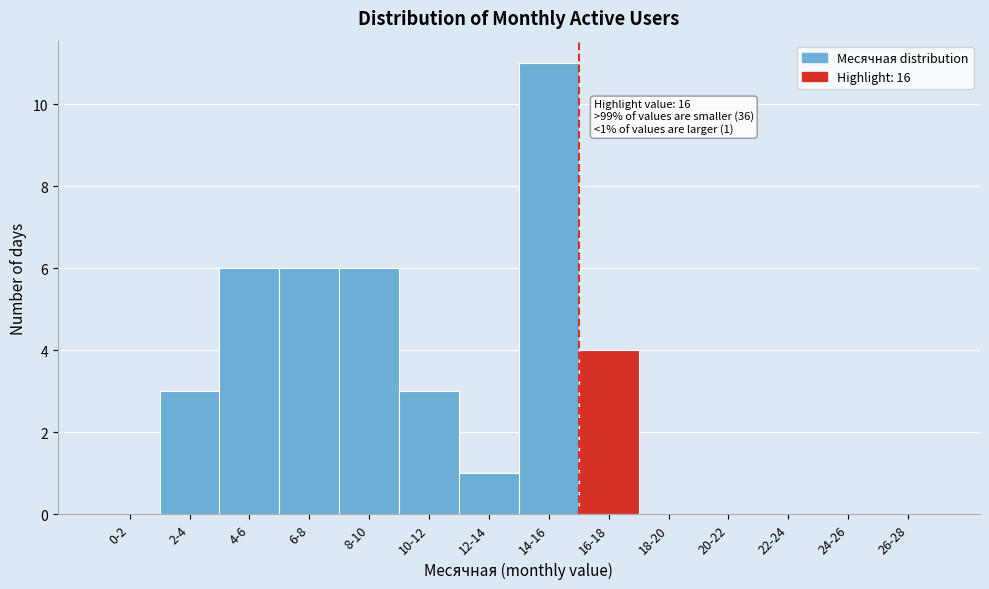

Reading left to right, what are all the values shown in this chart?

0-2=0	2-4=3	4-6=6	6-8=6	8-10=6	10-12=3	12-14=1	14-16=11	16-18=4	18-20=0	20-22=0	22-24=0	24-26=0	26-28=0